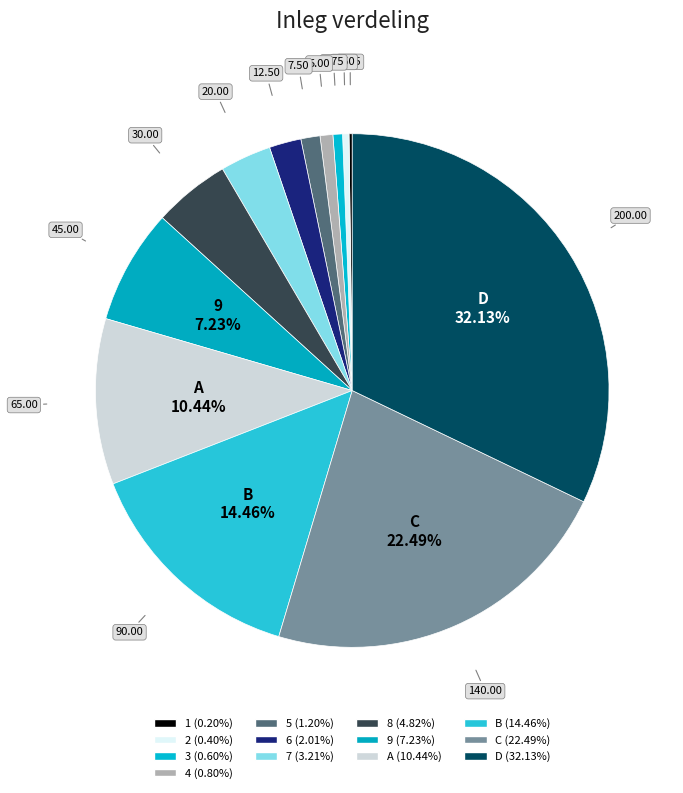

Which category has the biggest portion of the pie?

D